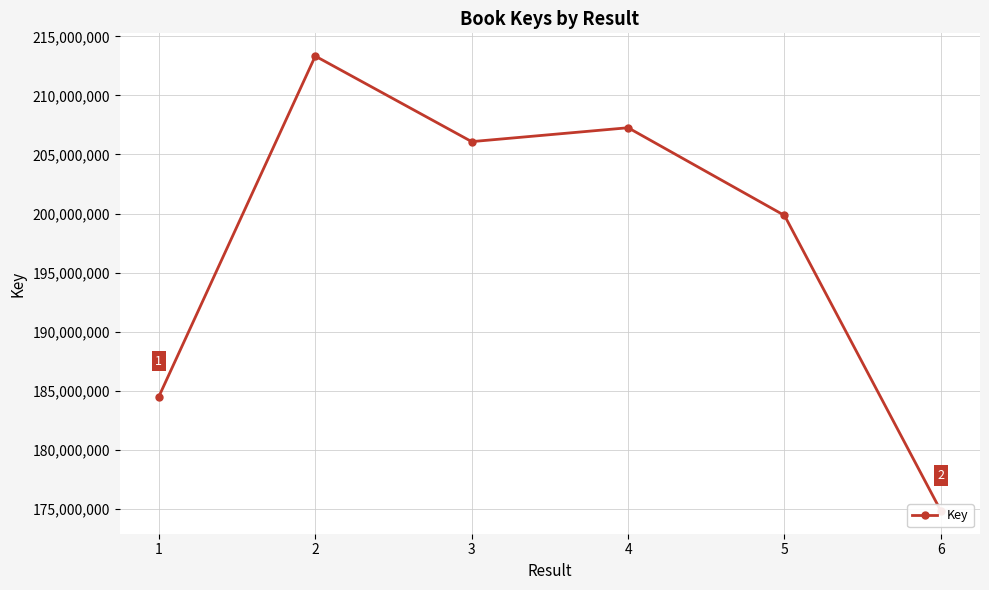

What is the sum of all values?

1185849737